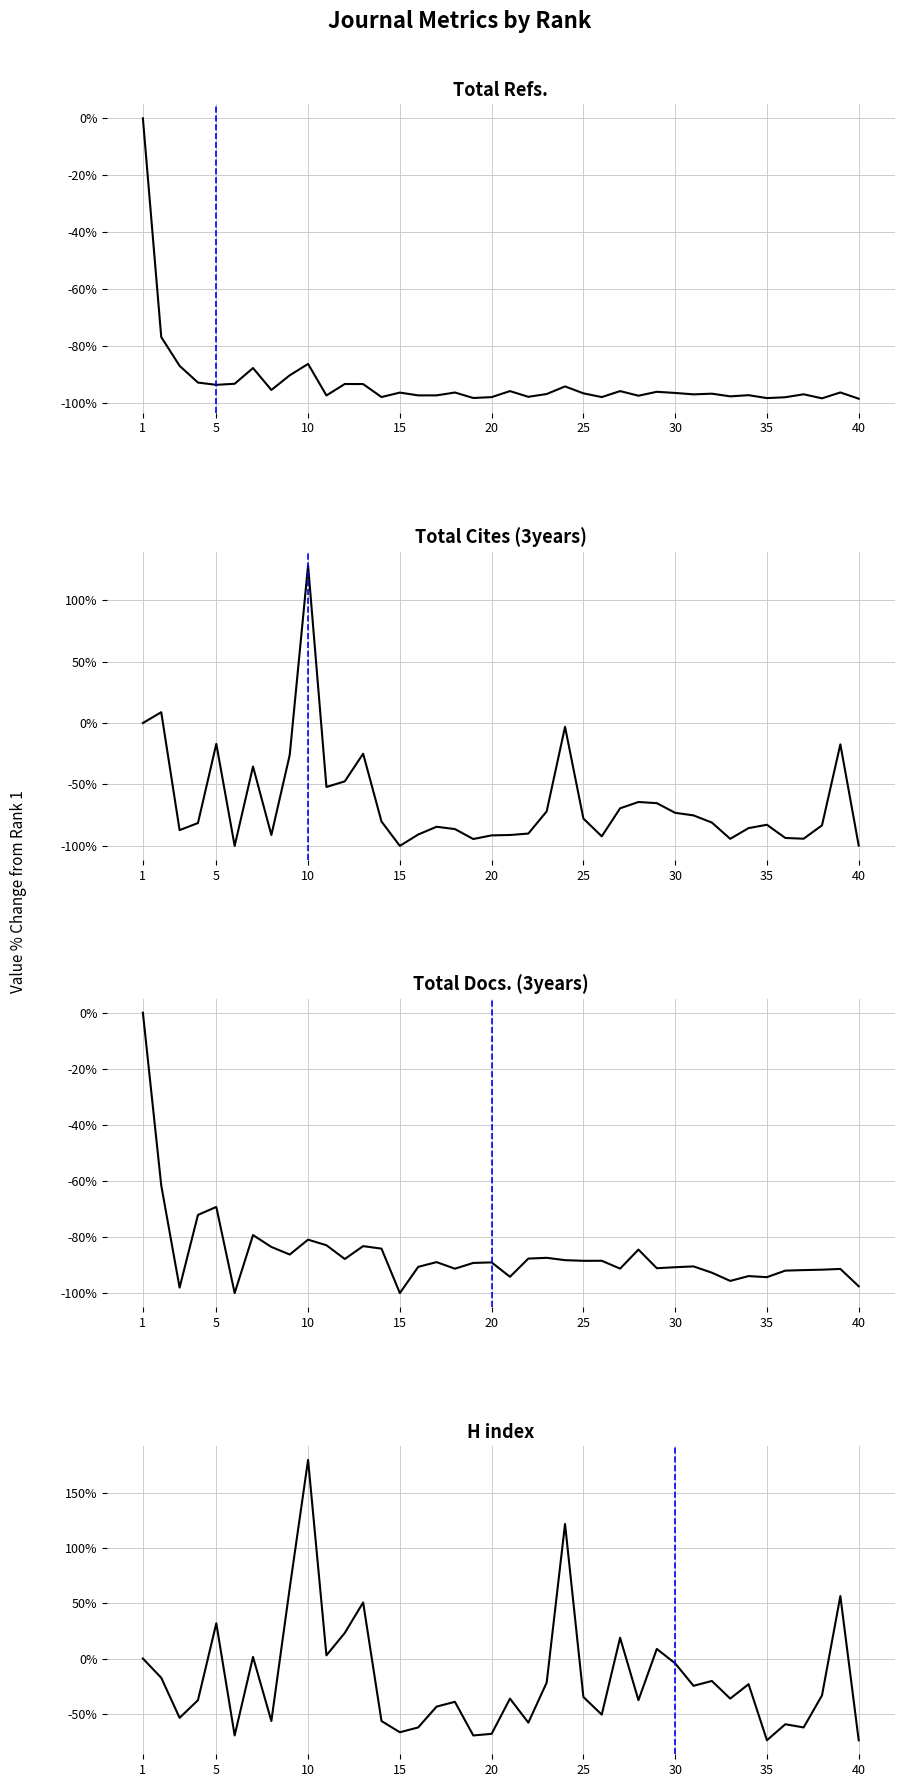

The value of Total Cites (3years) at 30 is -51.8. True or false?

False